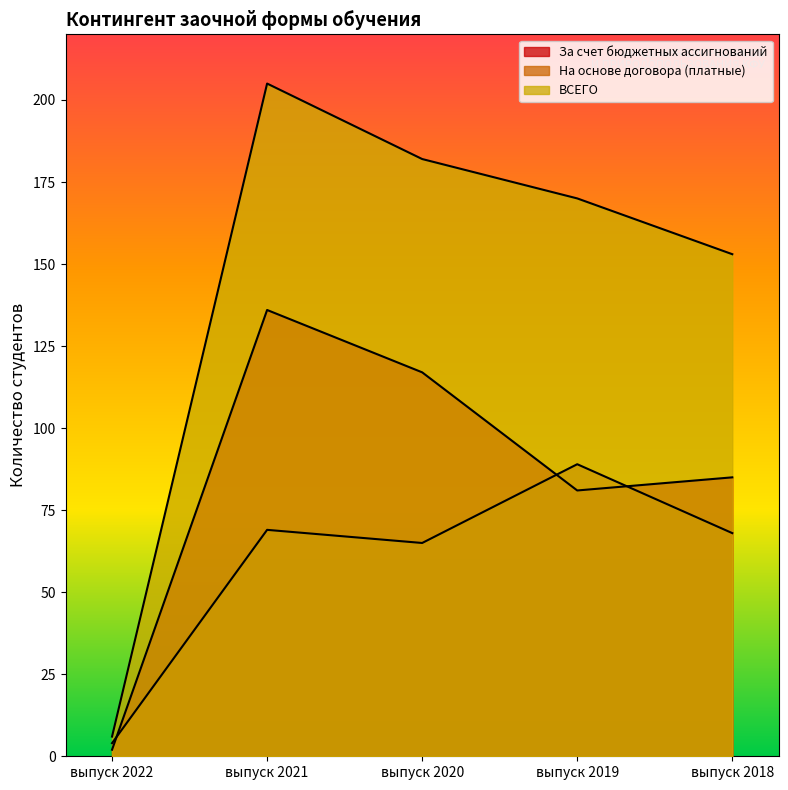

How many lines are shown in the chart?

3